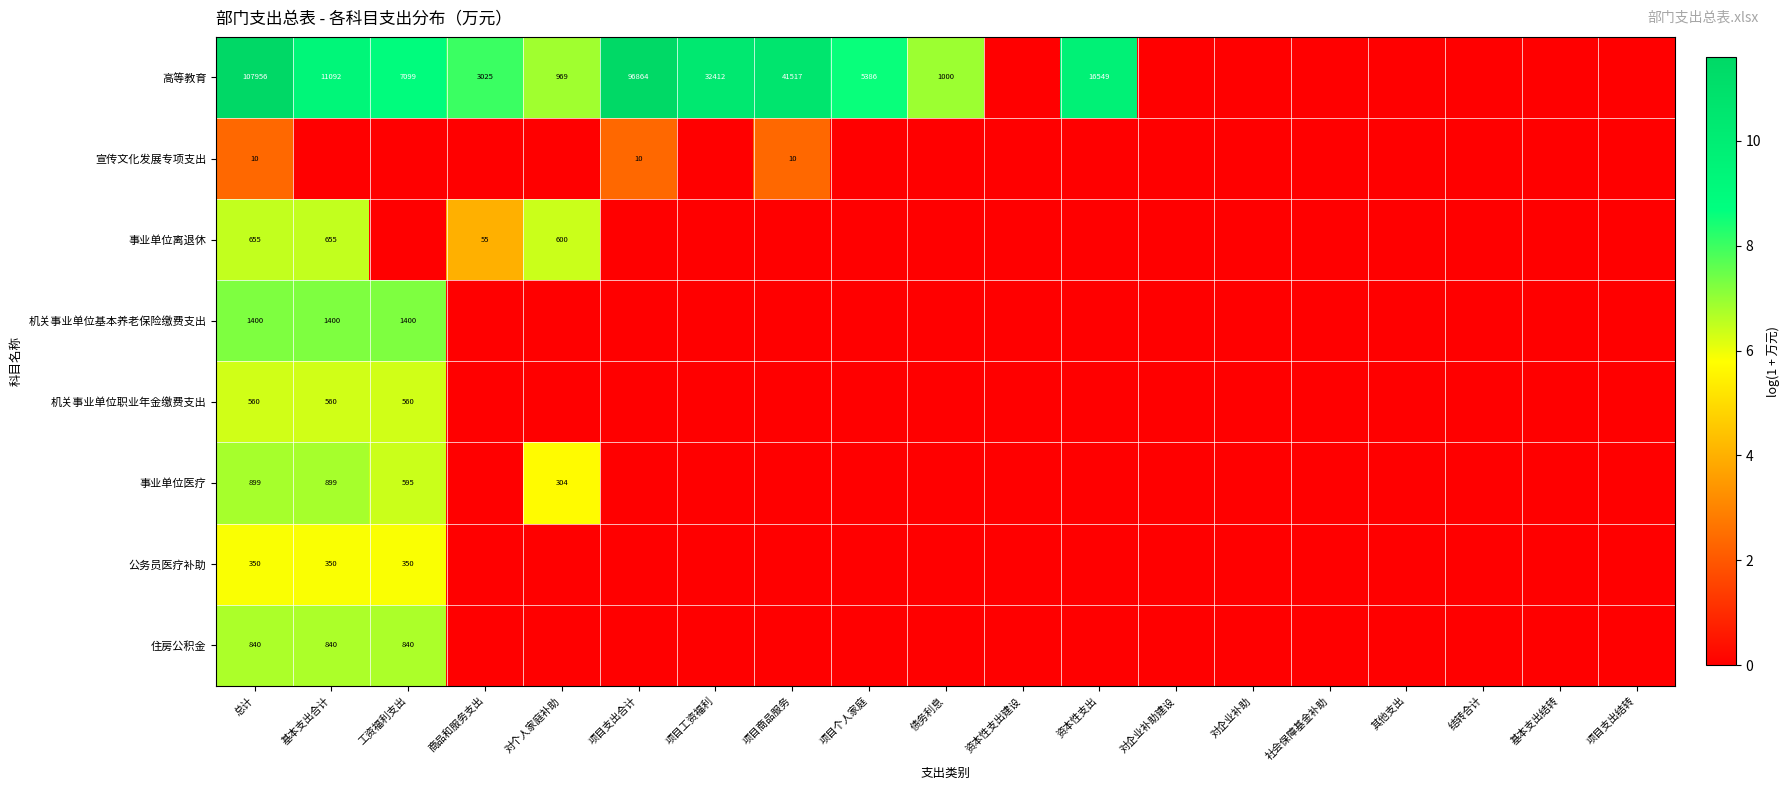

Is it true that 高等教育 equals 14644 at 基本支出合计?

False